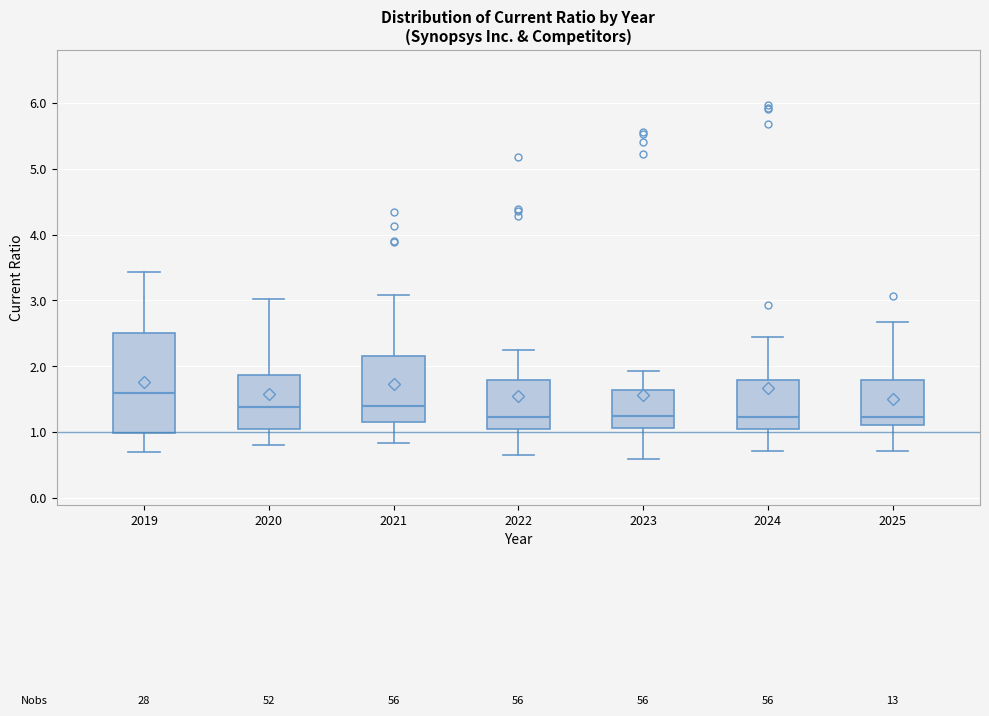

Reading left to right, read every box against the y-axis: the position of its median line, the range the box covers, and the ends of its whiskers. The values are not printed on the chart, so give them approximately, as read against the axis.

2019: median 1.6, box 1.0 to 2.5, whiskers 0.7 to 3.4
2020: median 1.4, box 1.1 to 1.9, whiskers 0.8 to 3.0
2021: median 1.4, box 1.2 to 2.2, whiskers 0.8 to 3.1
2022: median 1.2, box 1.1 to 1.8, whiskers 0.7 to 2.3
2023: median 1.2, box 1.1 to 1.6, whiskers 0.6 to 1.9
2024: median 1.2, box 1.1 to 1.8, whiskers 0.7 to 2.5
2025: median 1.2, box 1.1 to 1.8, whiskers 0.7 to 2.7